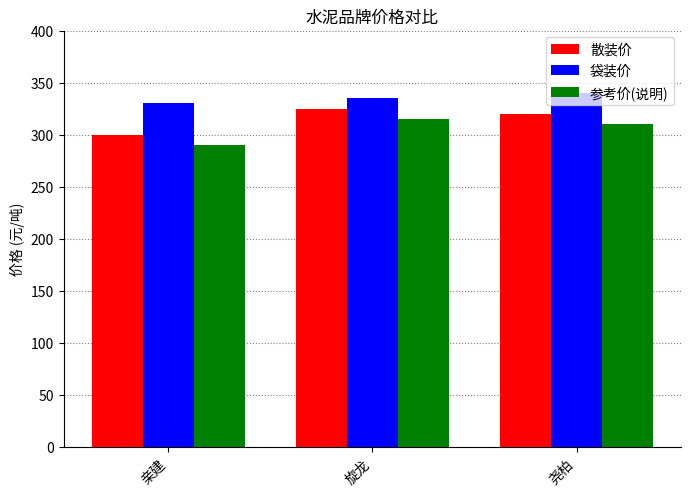

The value of 参考价(说明) at 旋龙 is 315. True or false?

True